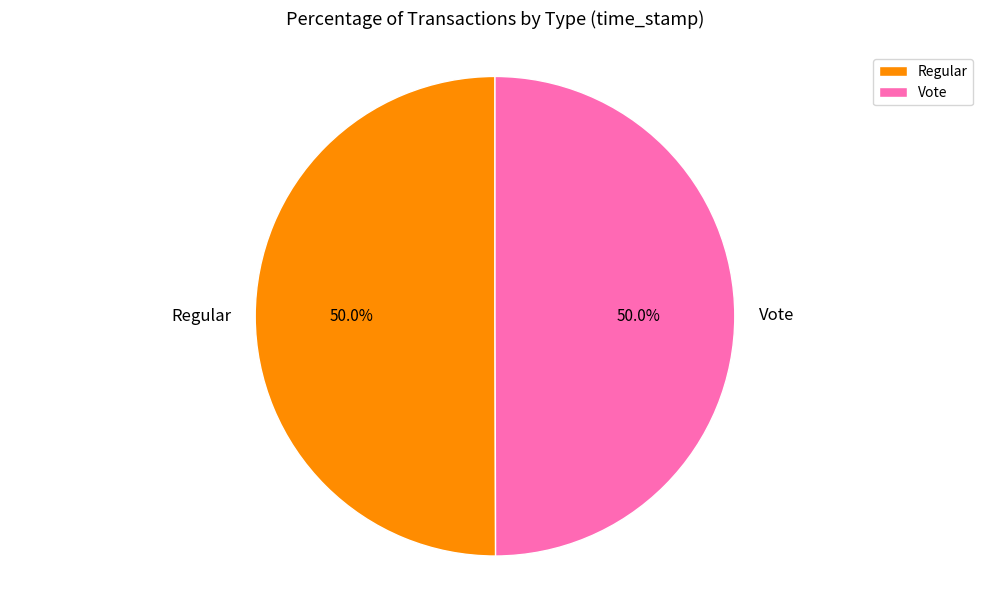

Approximately how many times larger is the value at Regular compared to Vote?

1.0